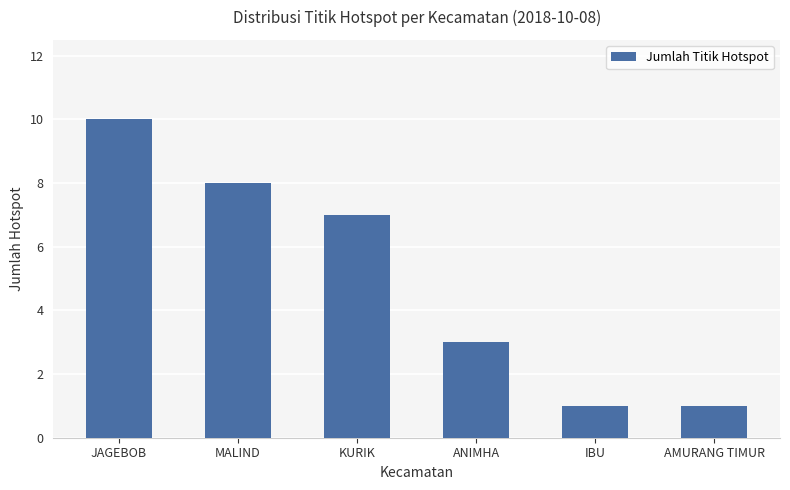

Between AMURANG TIMUR and JAGEBOB, which is larger?

JAGEBOB